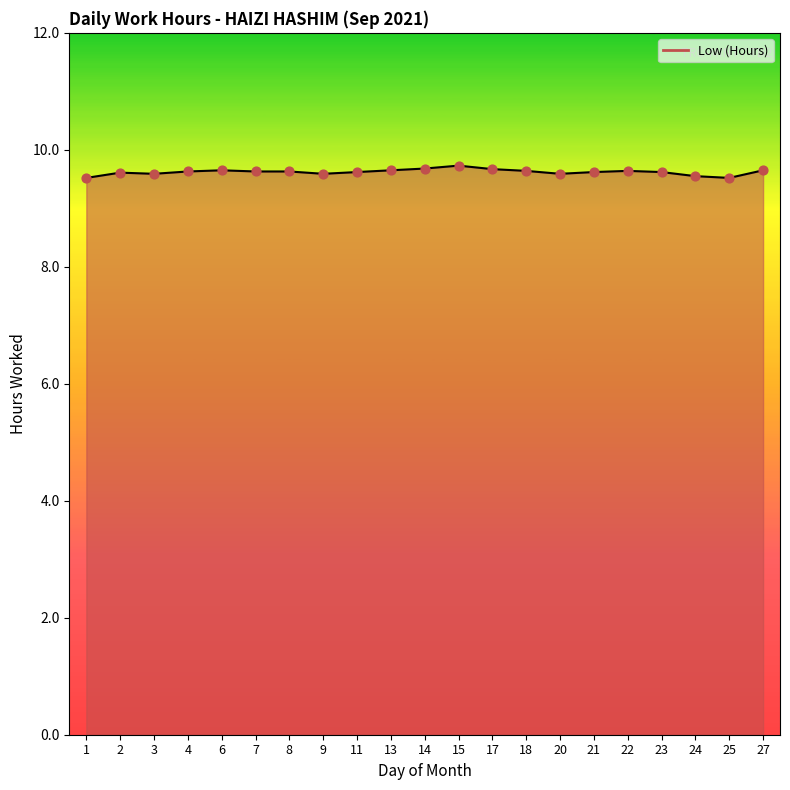

Approximately how many times larger is the value at 8 compared to 23?

1.0